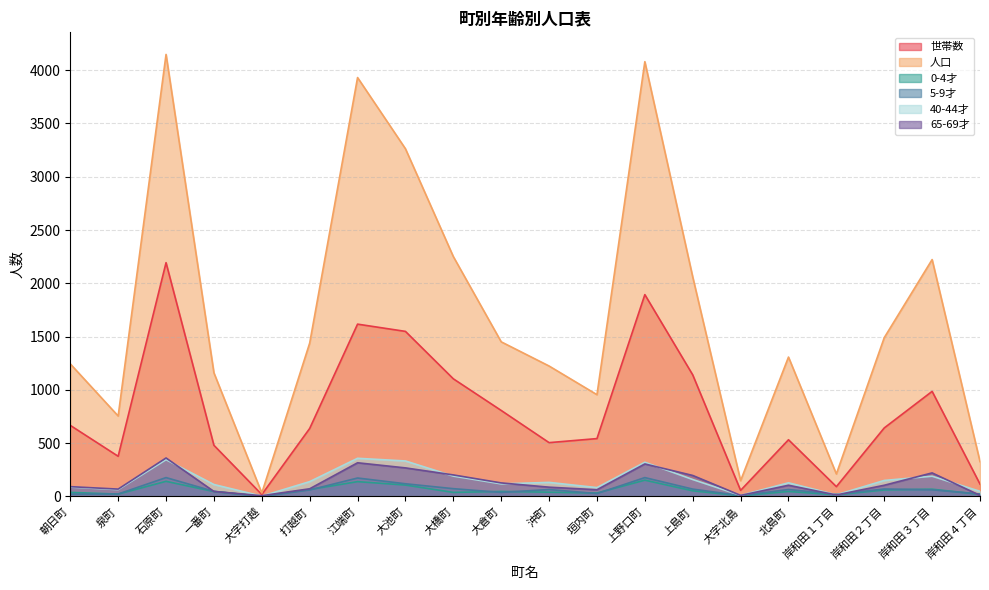

What is the maximum value shown in the chart?

4148